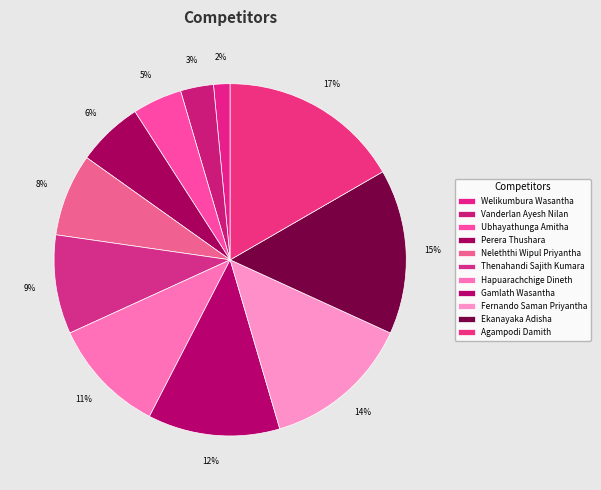

True or false: Gamlath Wasantha accounts for 12% of the total.

True